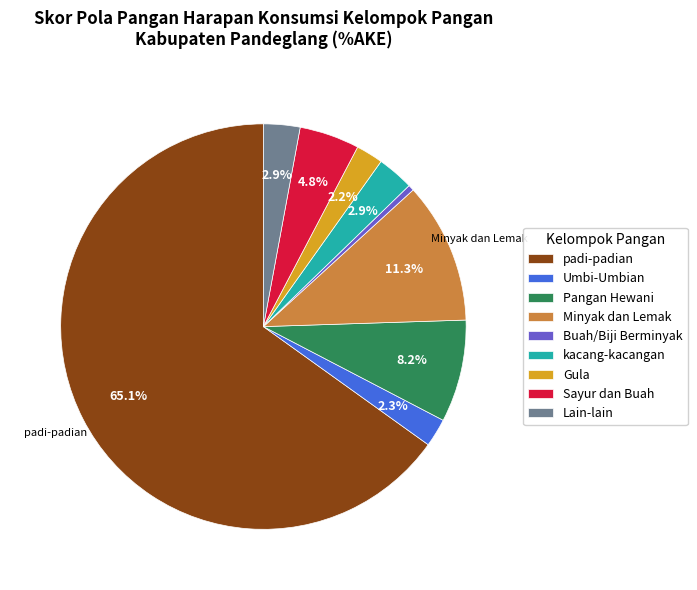

Between Sayur dan Buah and Lain-lain, which is larger?

Sayur dan Buah